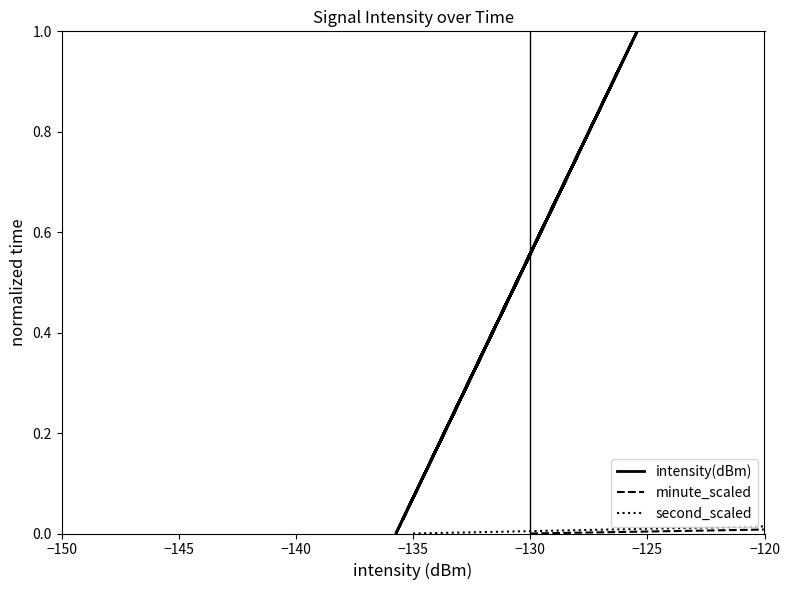

What is the maximum value shown in the chart?

1.0